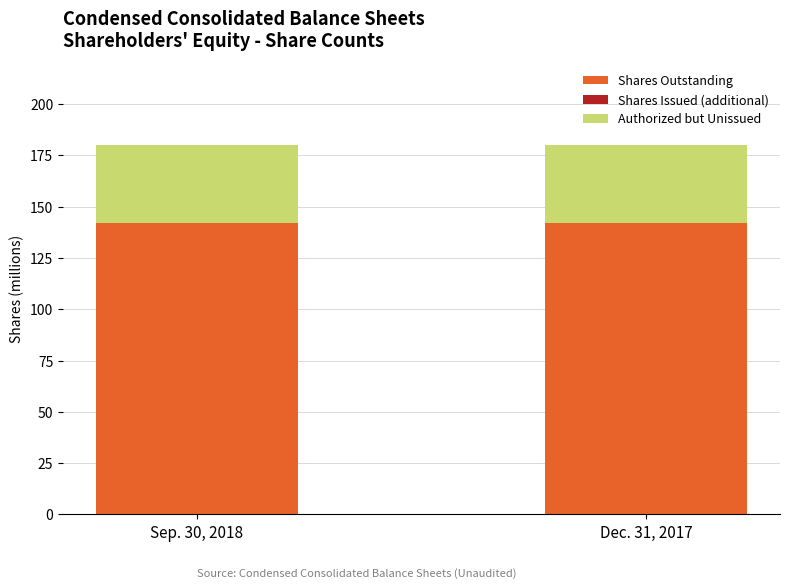

What is the lowest value of the Shares Outstanding series?

142.0